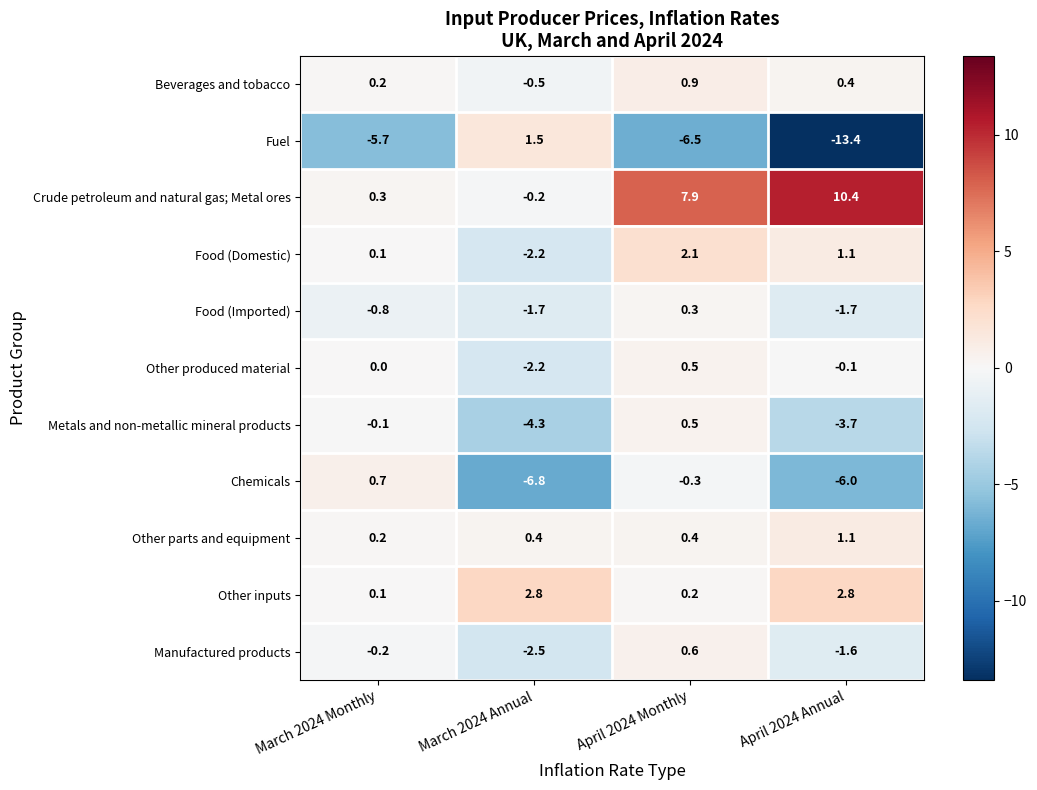

Which category has the highest value across all series?

April 2024 Annual